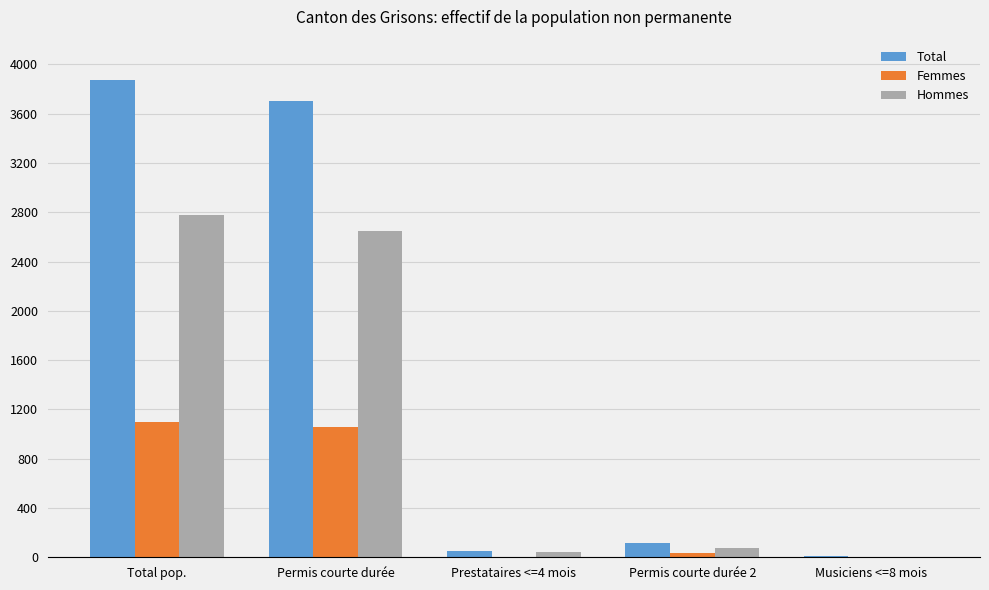

Which category has the highest value across all series?

Total pop.